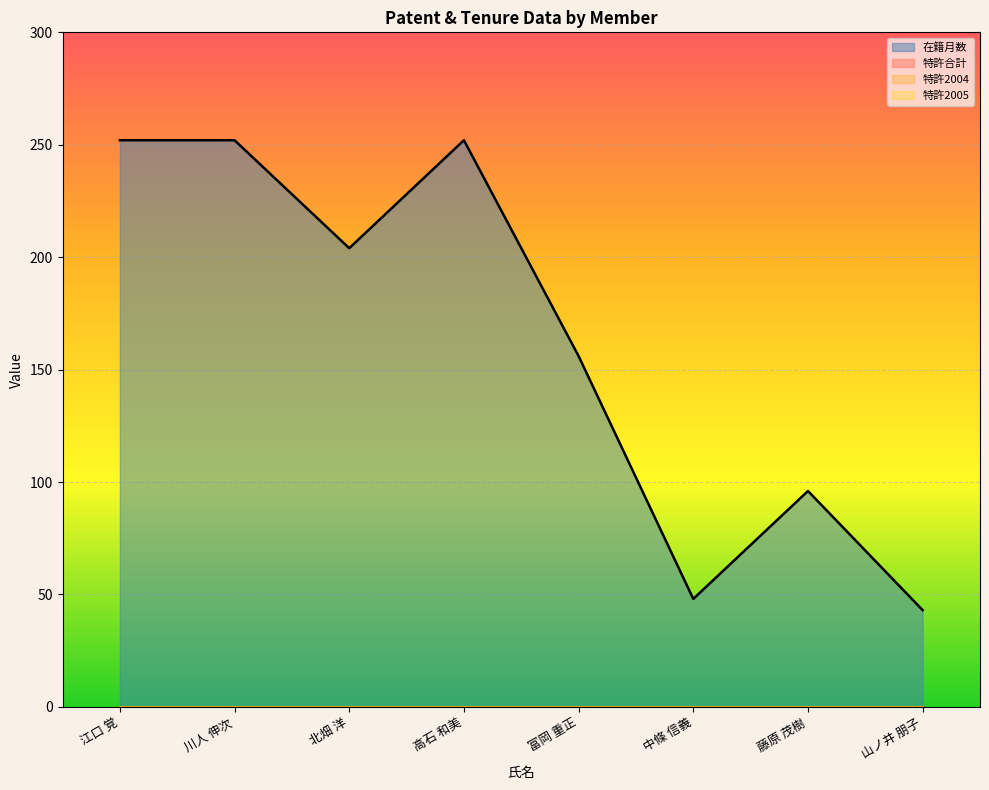

How many lines are shown in the chart?

4